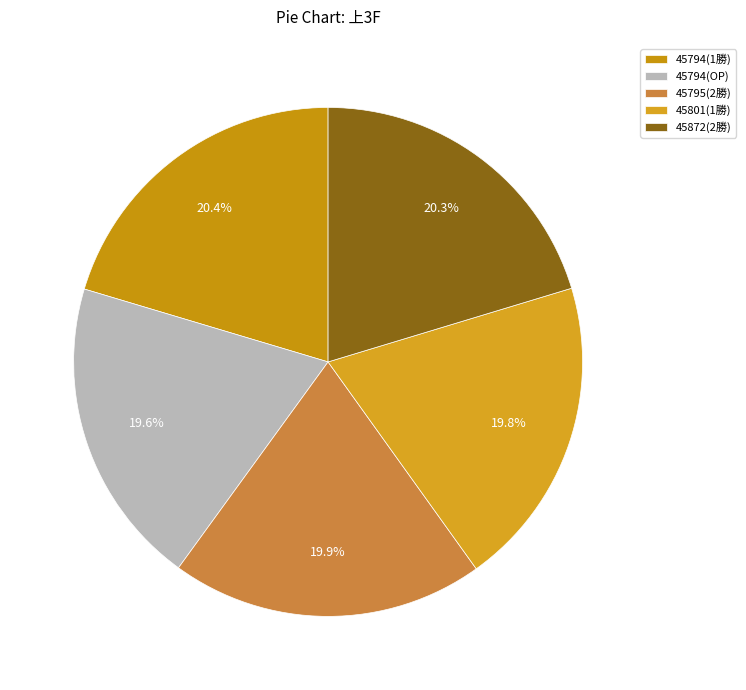

To the nearest percent, what is the average slice percentage?

20%